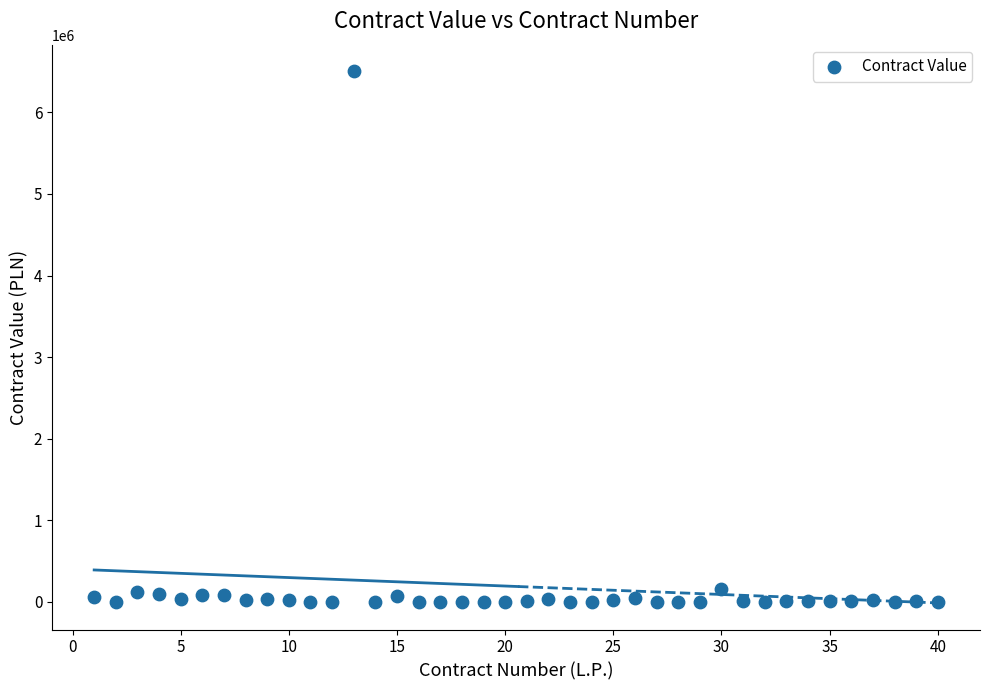

What is the range of Y values (max minus min)?

6503409.2